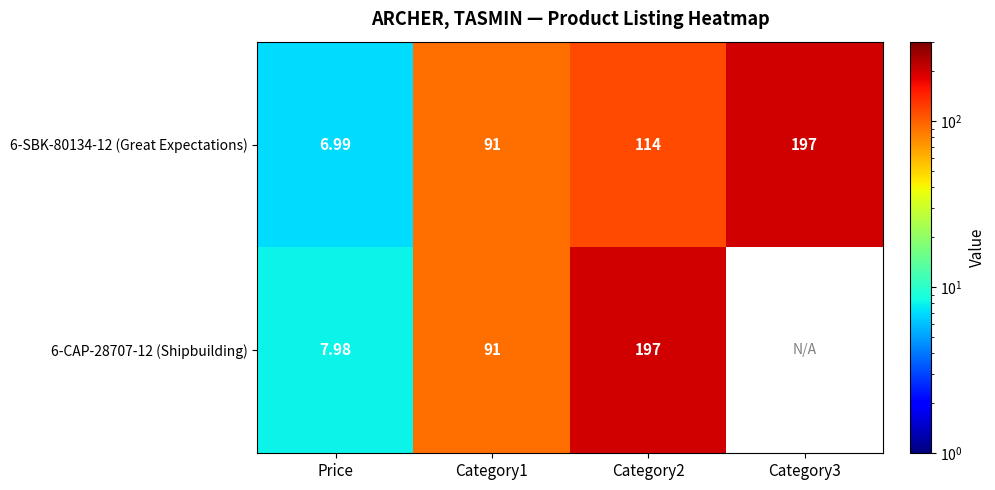

Is the value of 6-SBK-80134-12 (Great Expectations) at Category1 greater than the value of 6-CAP-28707-12 (Shipbuilding) at Price?

Yes